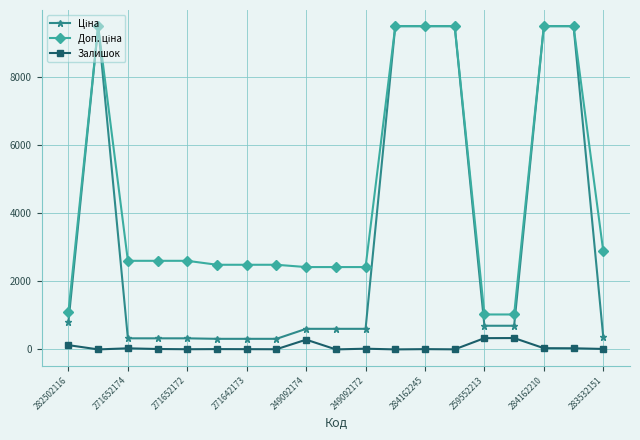

At how many categories does at least one series exceed 1681?

16